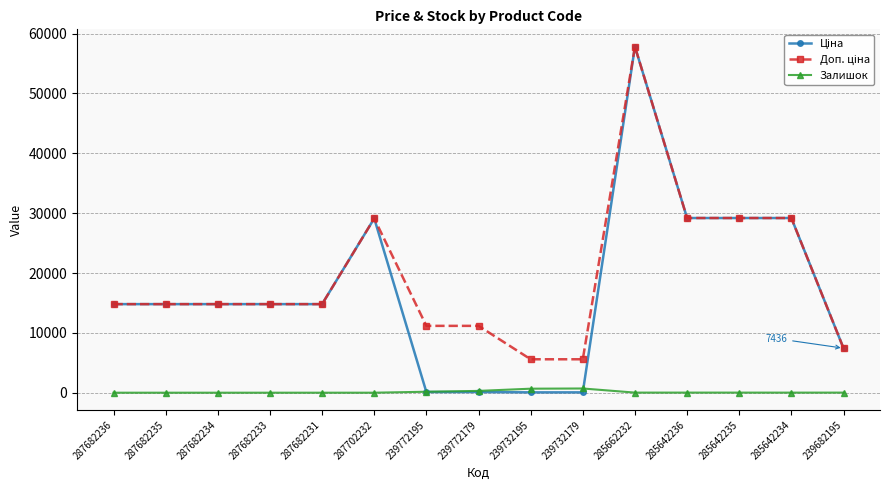

What is the maximum value shown in the chart?

57826.2